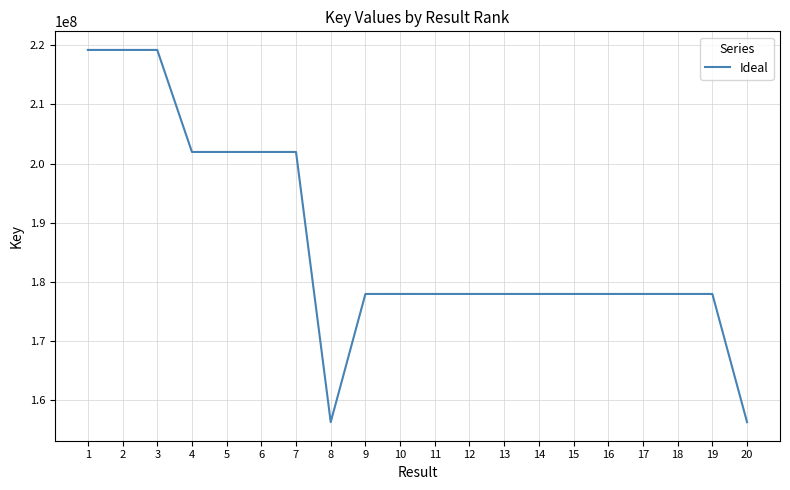

The chart shows a value of 63559254 at 8. True or false?

False